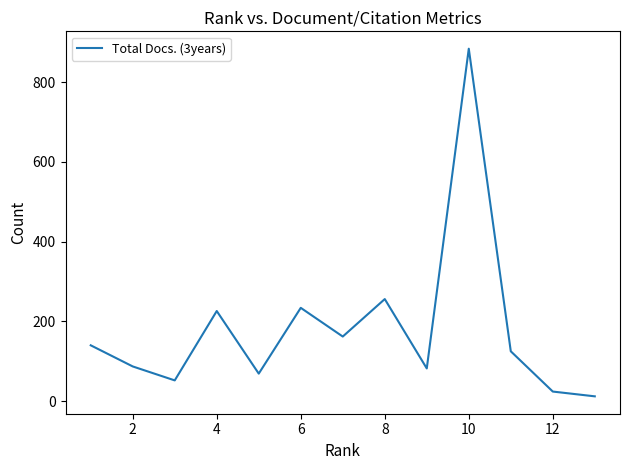

What is the maximum value shown in the chart?

884